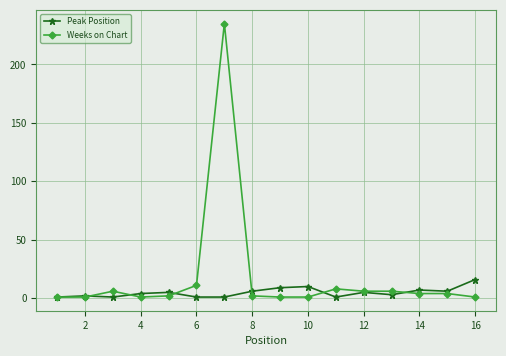

At how many categories does at least one series exceed 79?

1